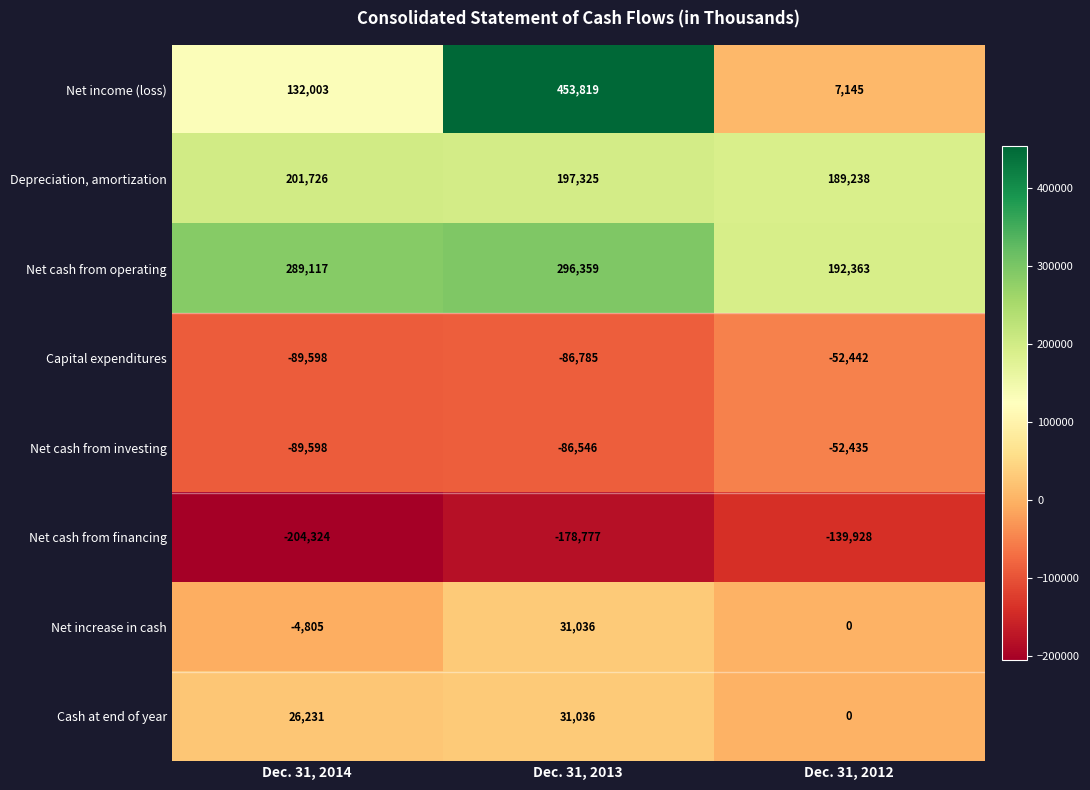

At how many categories does at least one series exceed 235658?

2